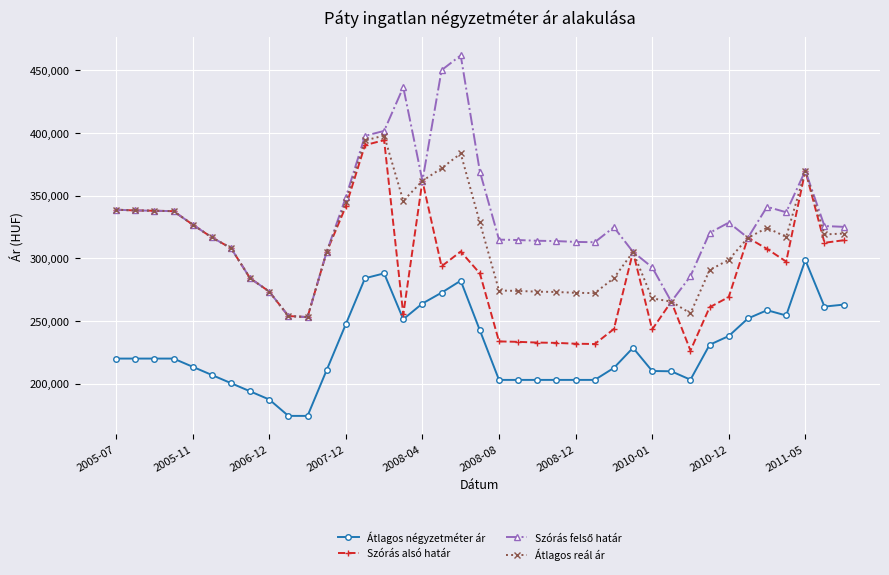

True or false: Átlagos négyzetméter ár and Átlagos reál ár cross at least once.

False